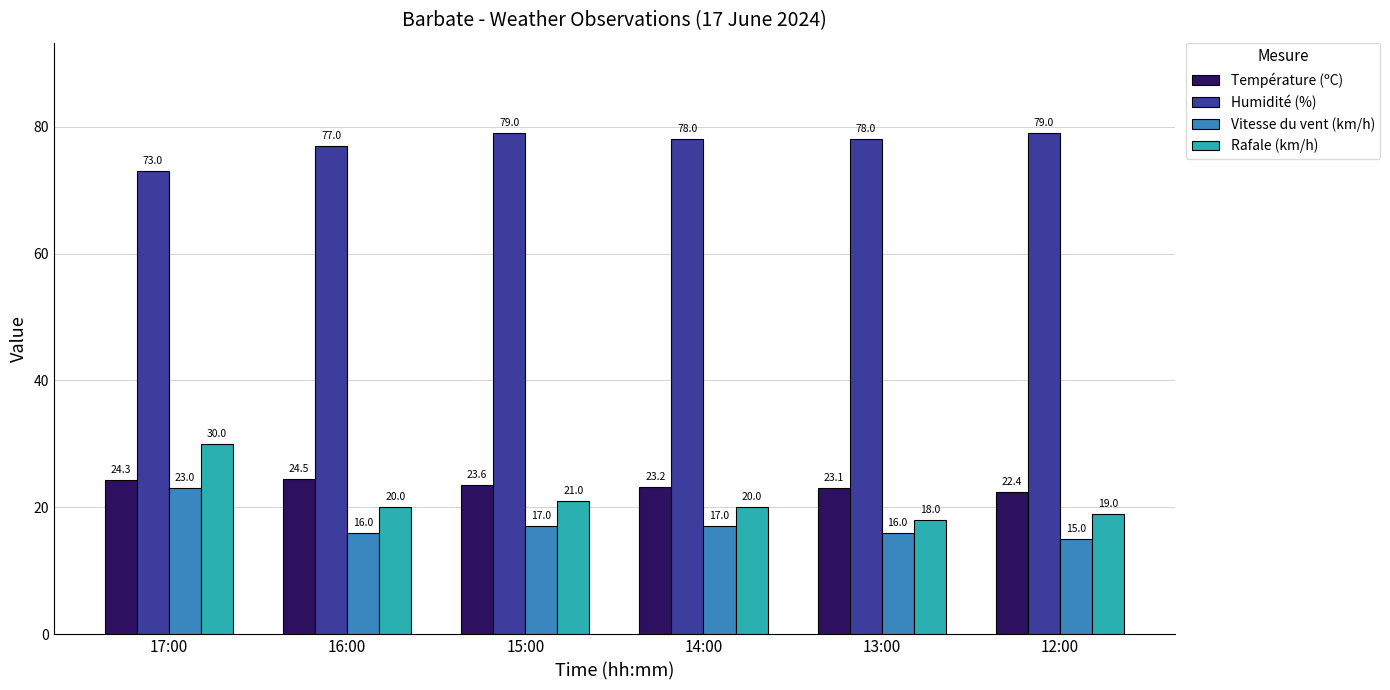

What is the sum of the Humidité (%) values at 13:00 and 17:00?

151.0